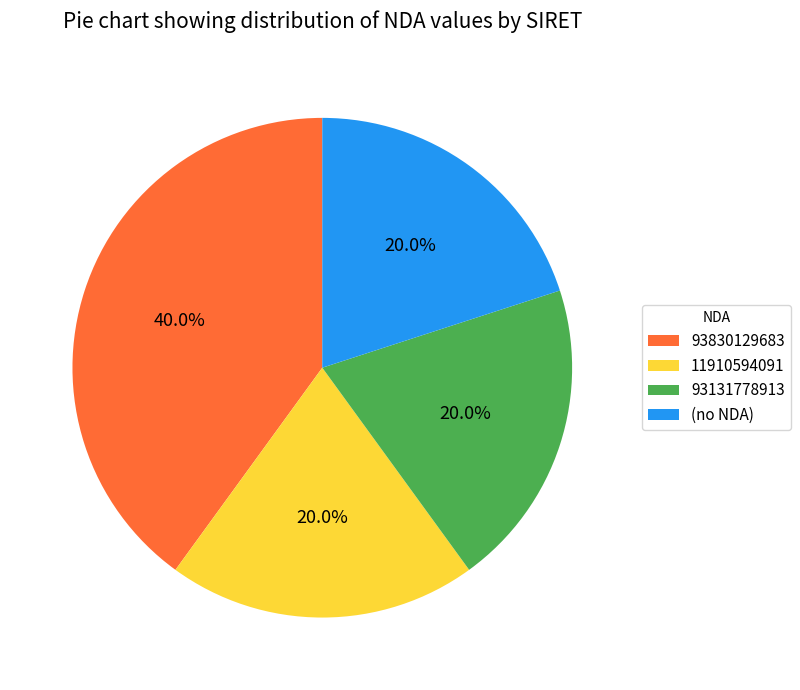

To the nearest percent, what is the difference between the largest and smallest slice percentages?

20%